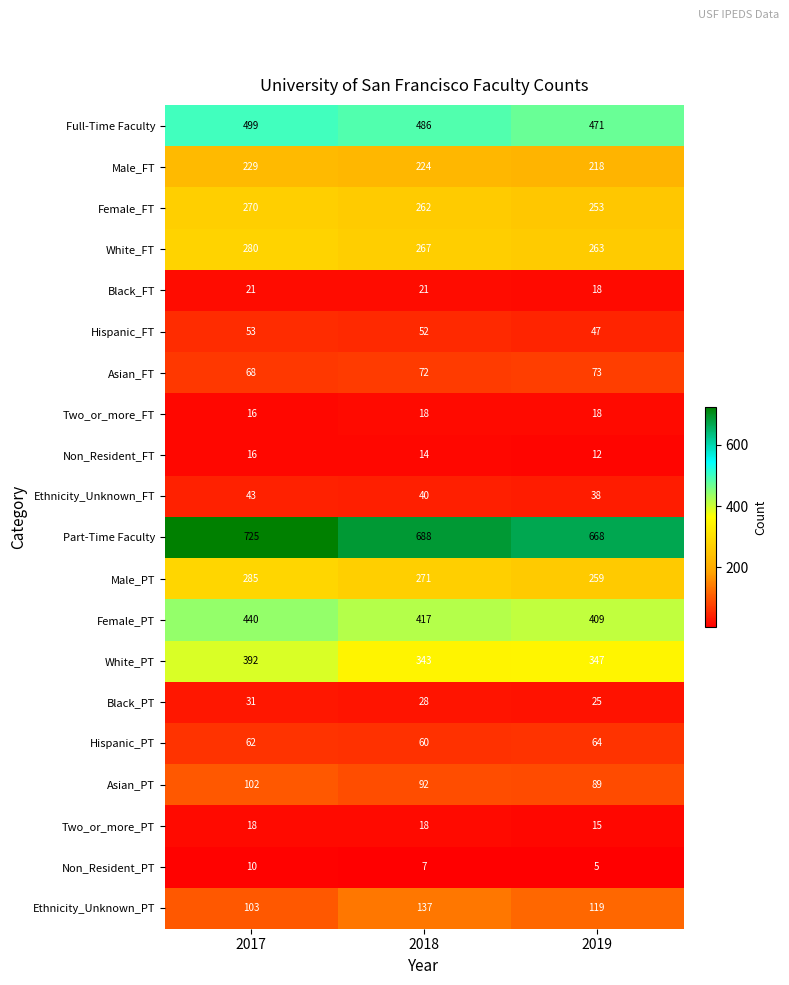

The Male_PT series shows 352 at 2019. True or false?

False